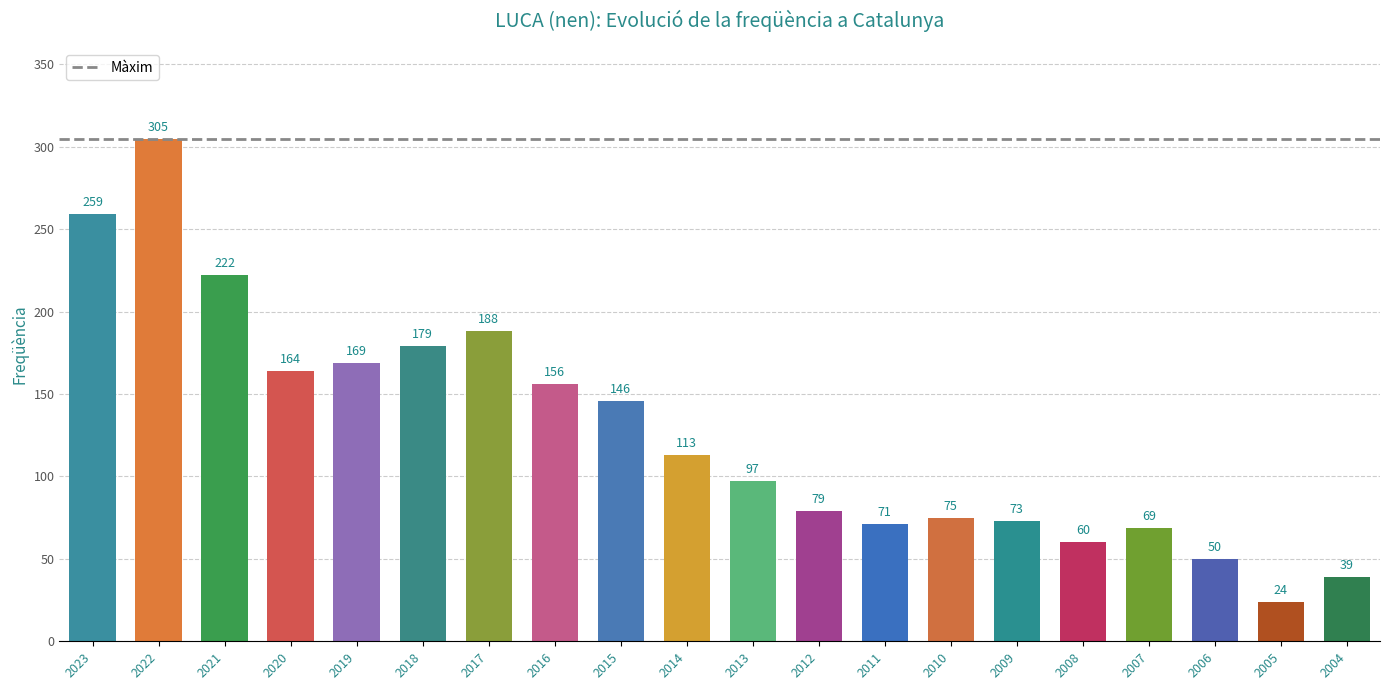

How many bars are there in total?

20